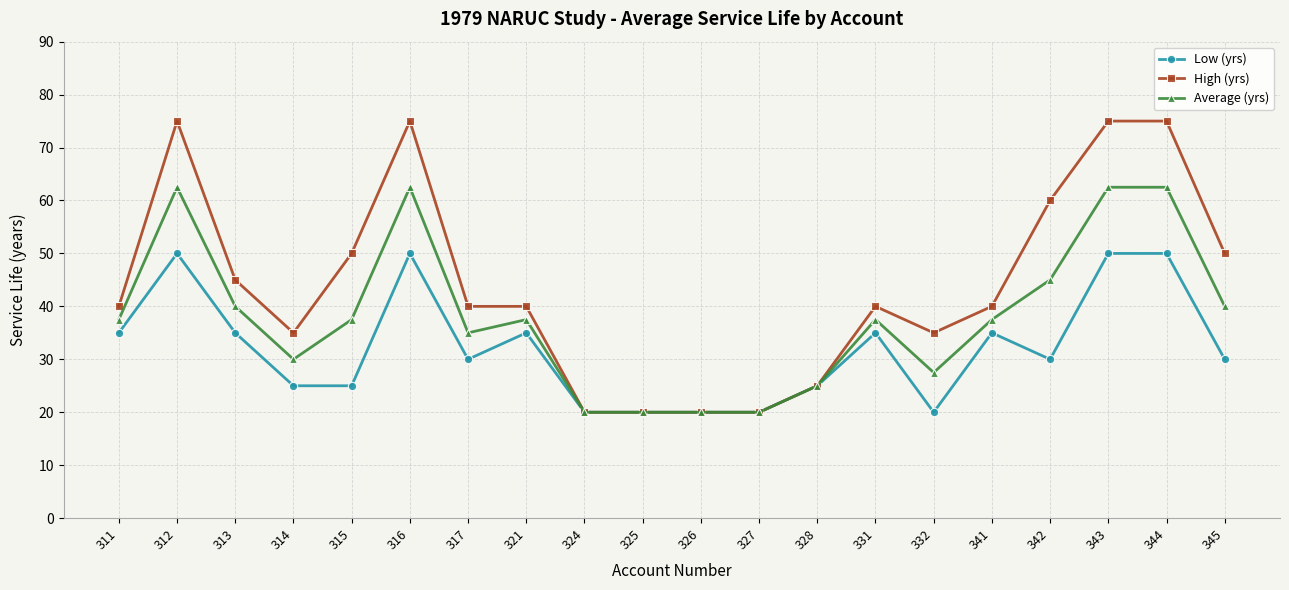

What is the greatest value displayed?

75.0